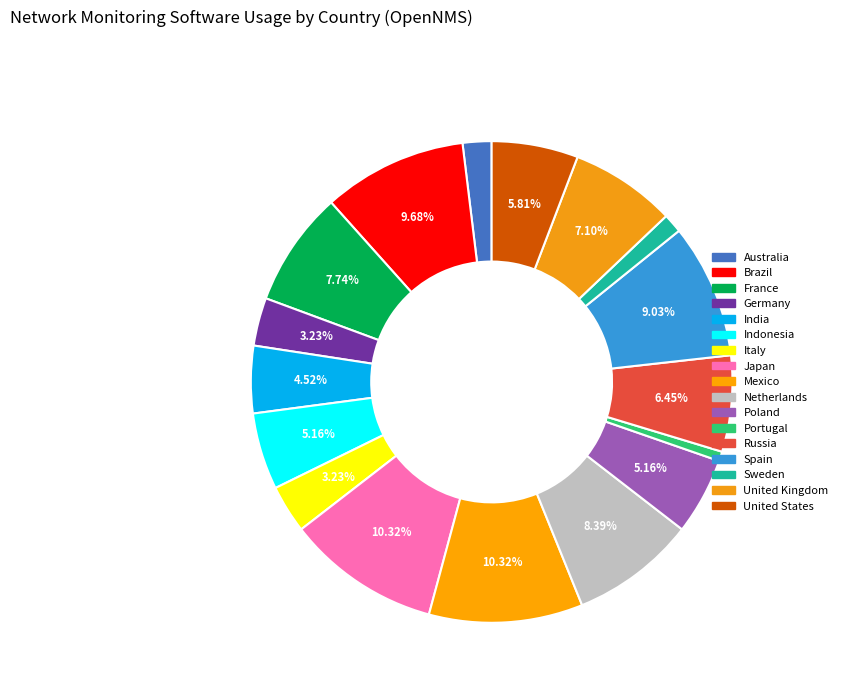

To the nearest percent, what is the difference between the Australia and Poland slice percentages?

3%